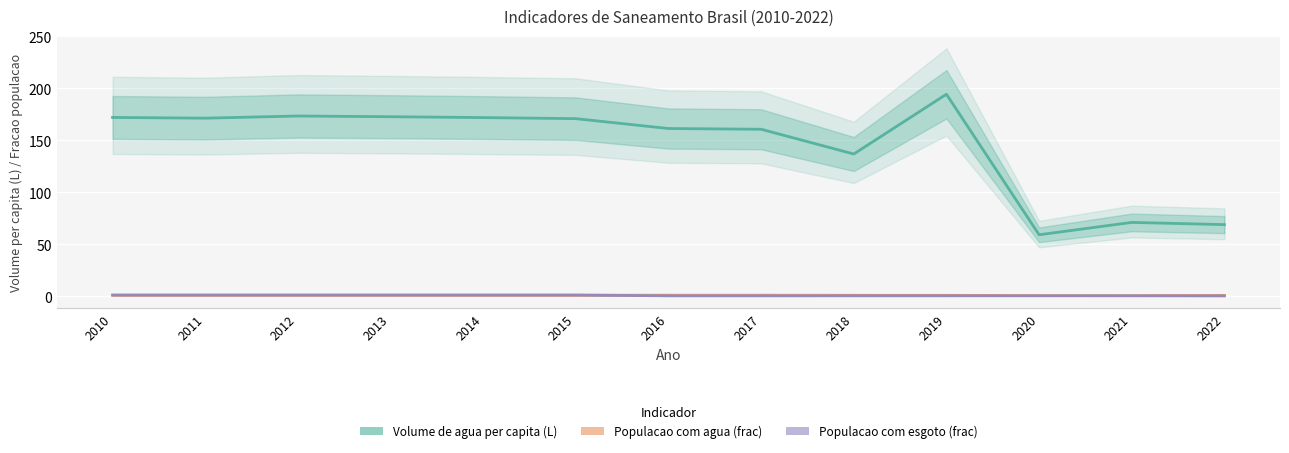

Is it true that Populacao com agua (frac) equals 0.8 at 2020?

False